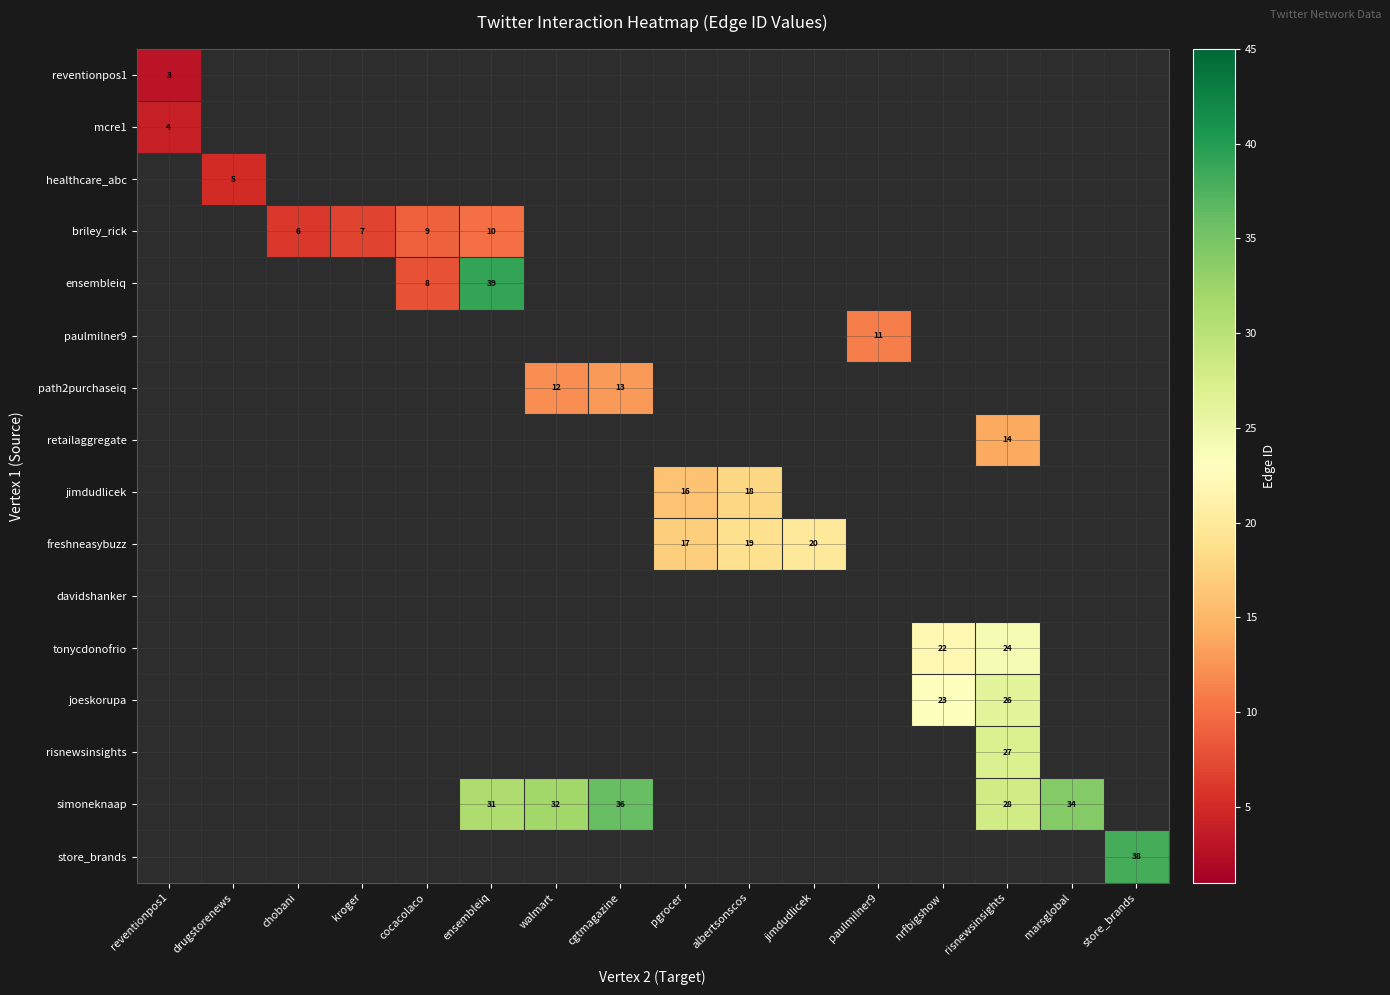

The value of reventionpos1 at reventionpos1 is 3. True or false?

True